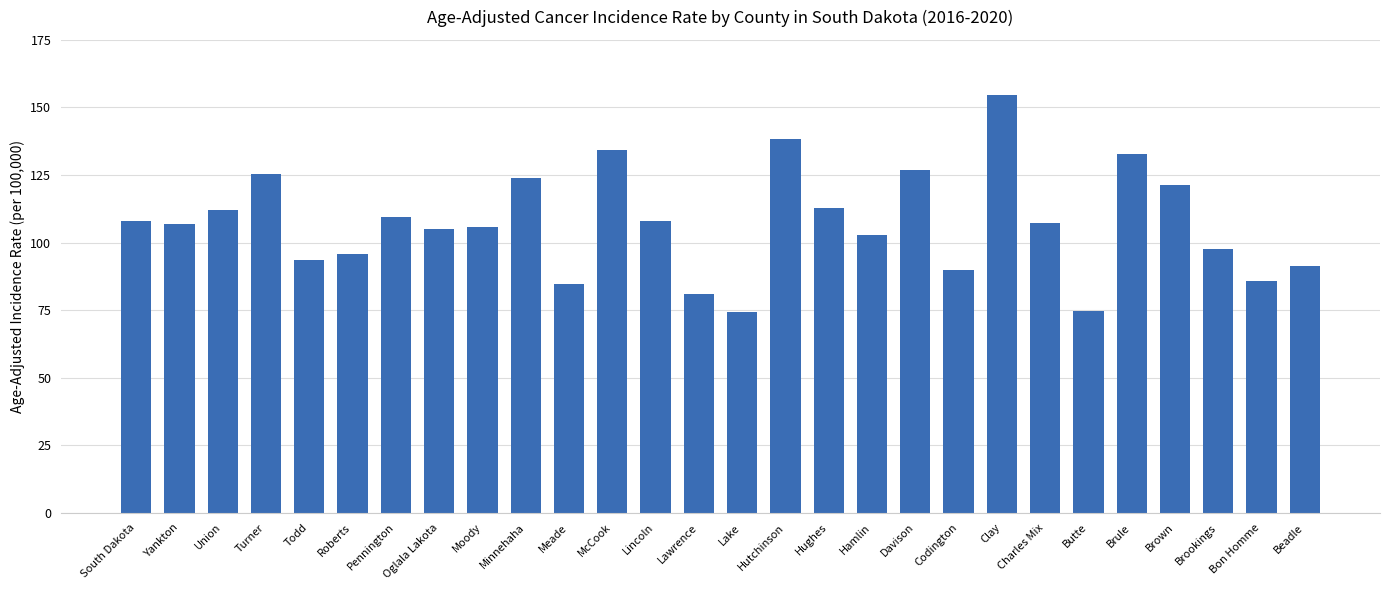

Is it true that the value at Todd is 153.9?

False